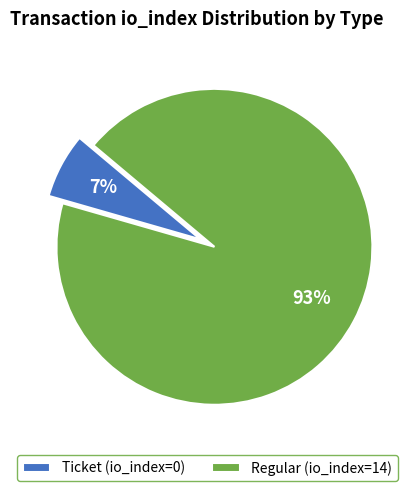

To the nearest percent, what is the average slice percentage?

50%